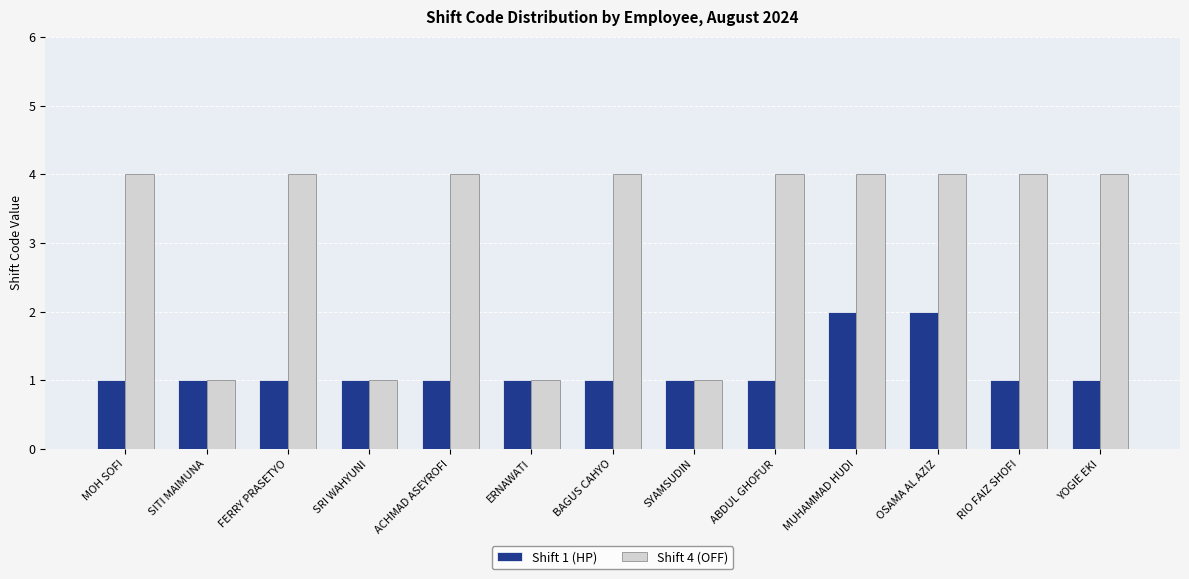

The Shift 4 (OFF) series shows 6 at FERRY PRASETYO. True or false?

False